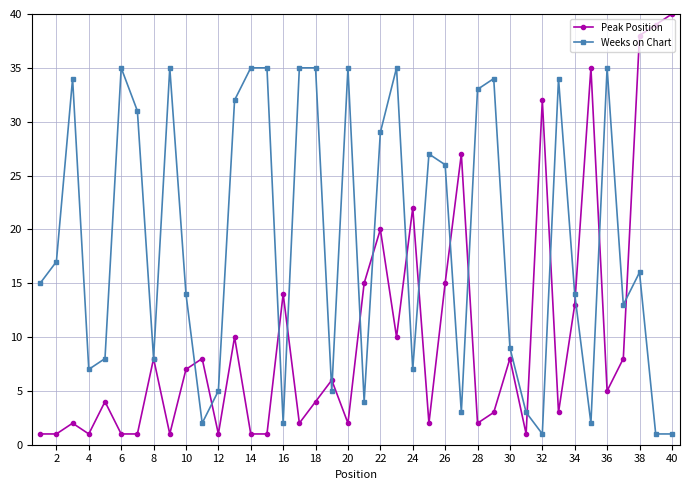

After their last crossing, which series has the higher values: Weeks on Chart or Peak Position?

Peak Position